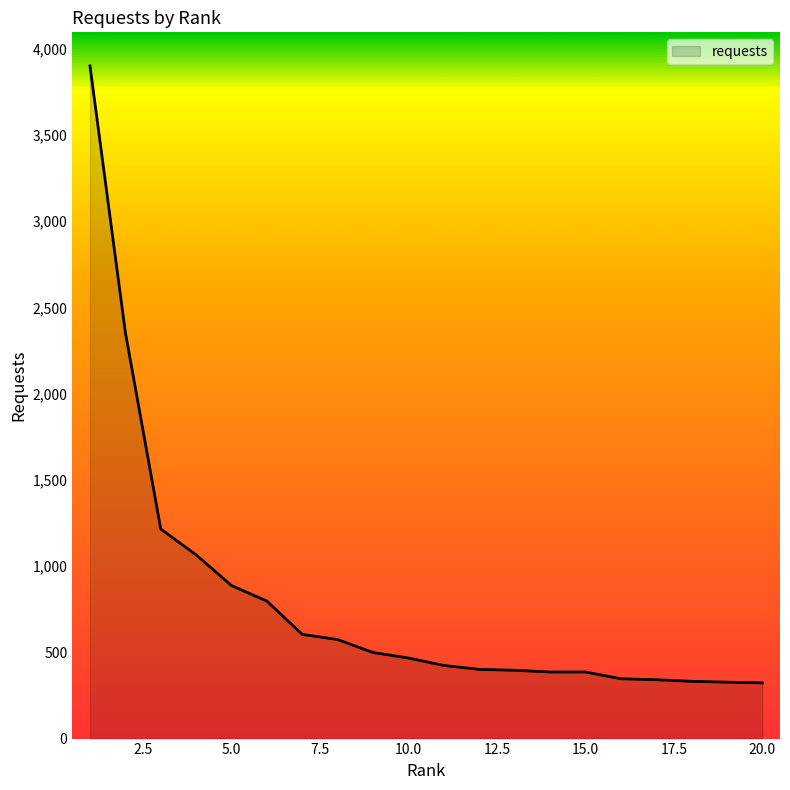

What is the greatest value displayed?

3899